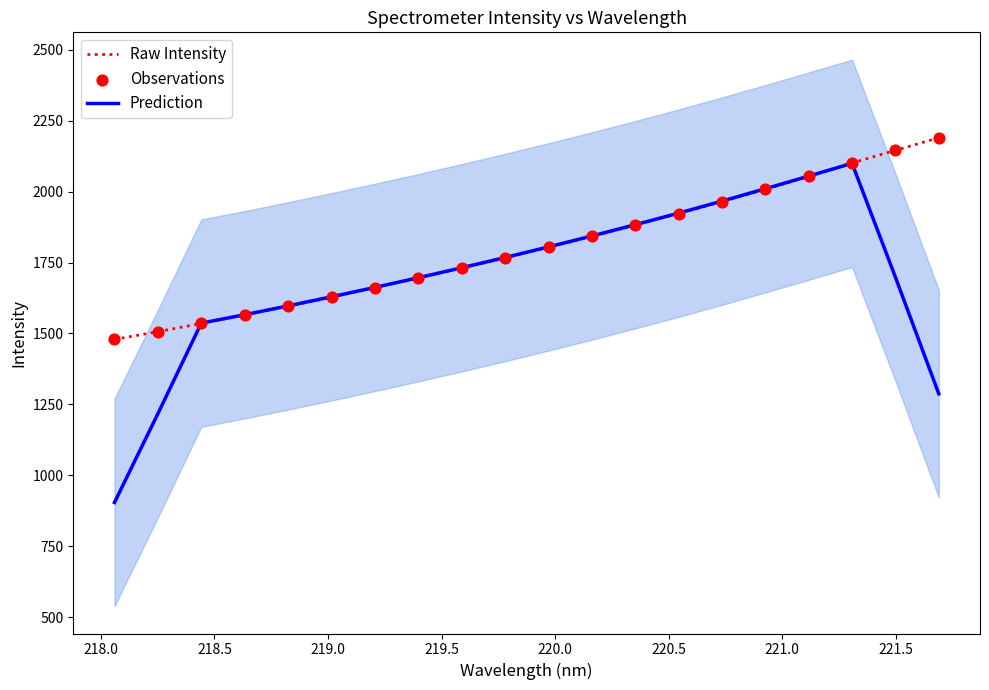

What are all the series names shown in the legend?

Raw Intensity, Prediction, Observations